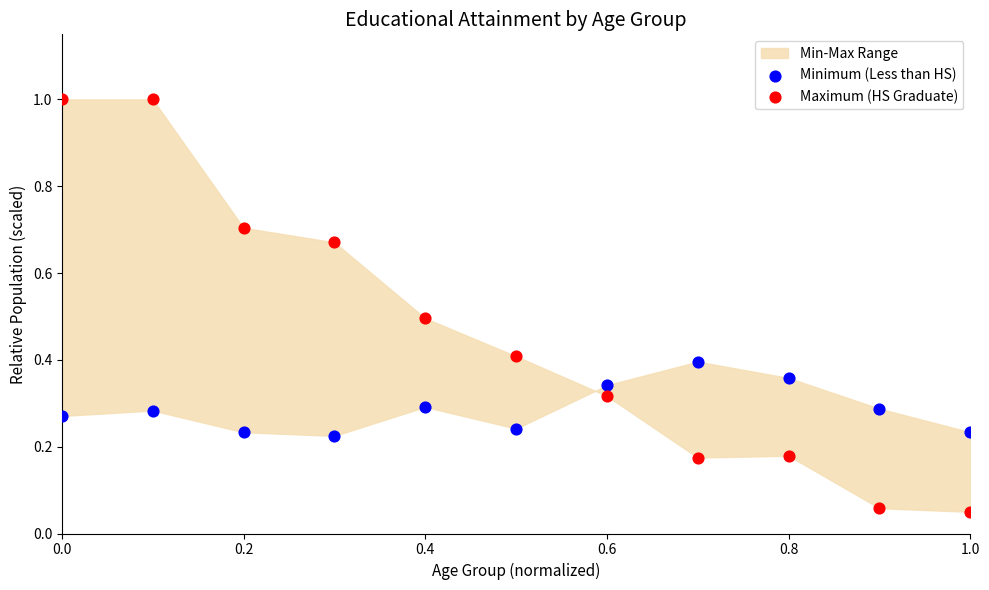

Which series has the largest Y range (max minus min)?

Maximum (HS Graduate)